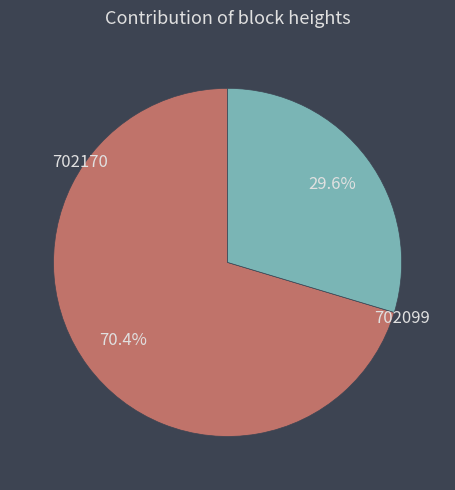

Is there a majority slice in this chart?

Yes